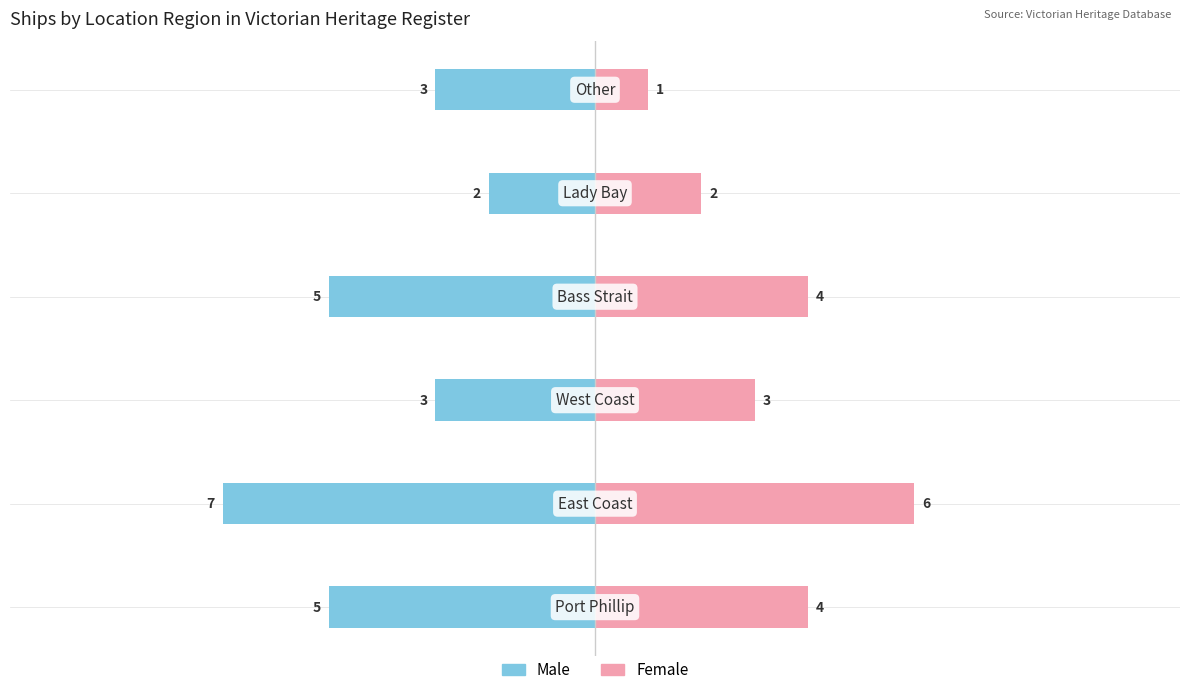

Which series has the widest spread of values?

Male